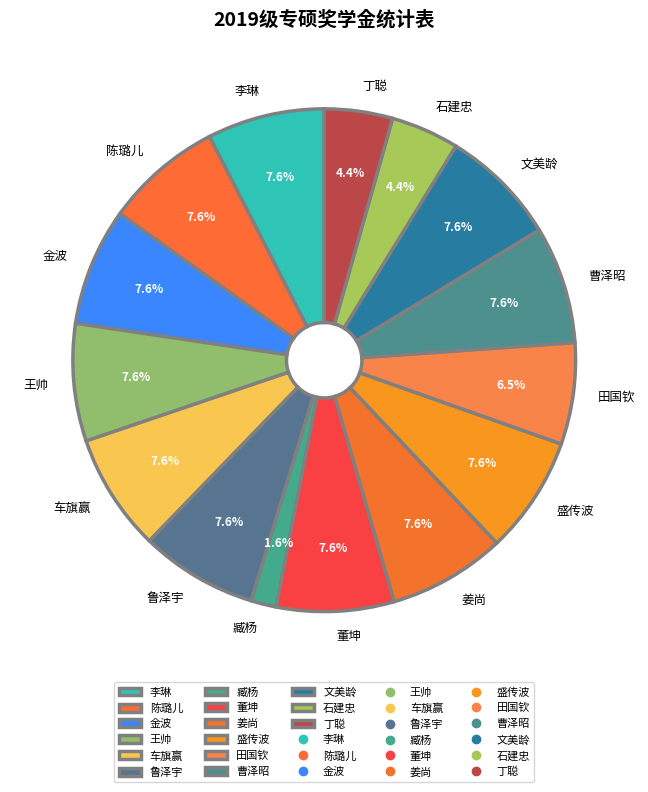

Count the number of slices in the pie.

15